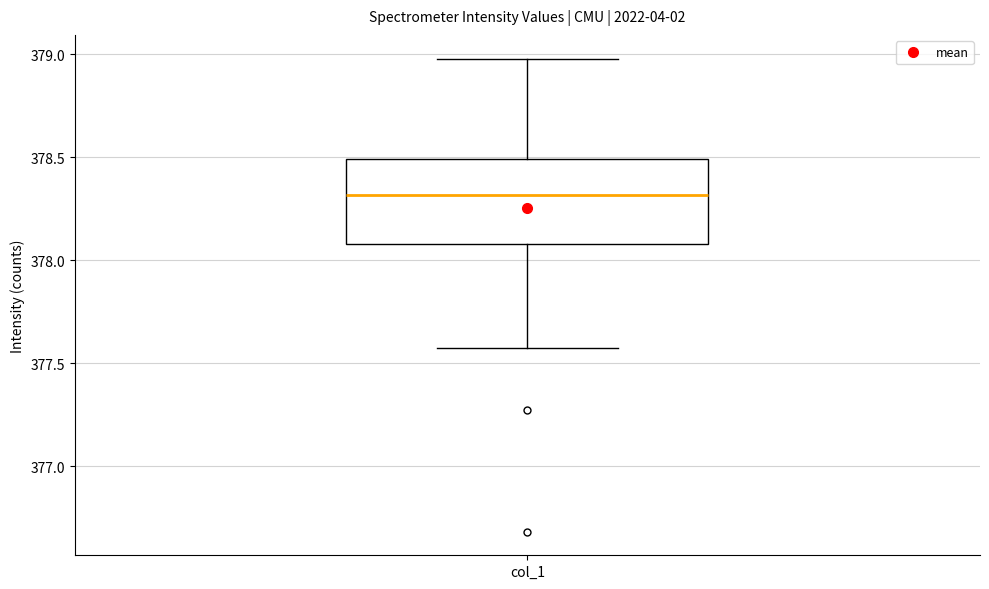

Read this box plot against the y-axis: the position of the median line, the range covered by the box, and the ends of both whiskers. The values are not printed on the chart, so give them approximately, as read against the axis.

median 378.30, box 378.10 to 378.50, whiskers 377.55 to 379.00